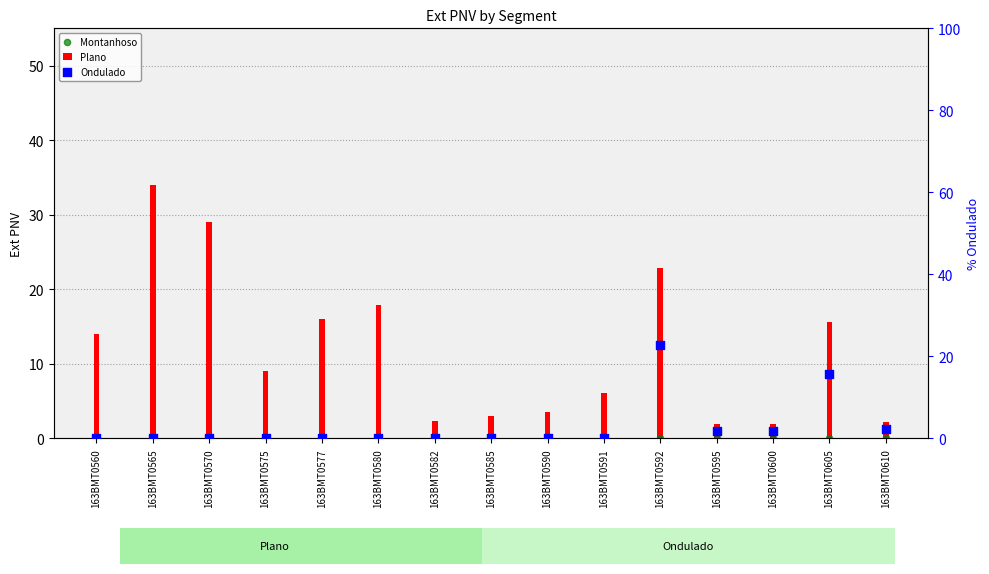

Which series contains the lowest Y value?

Montanhoso